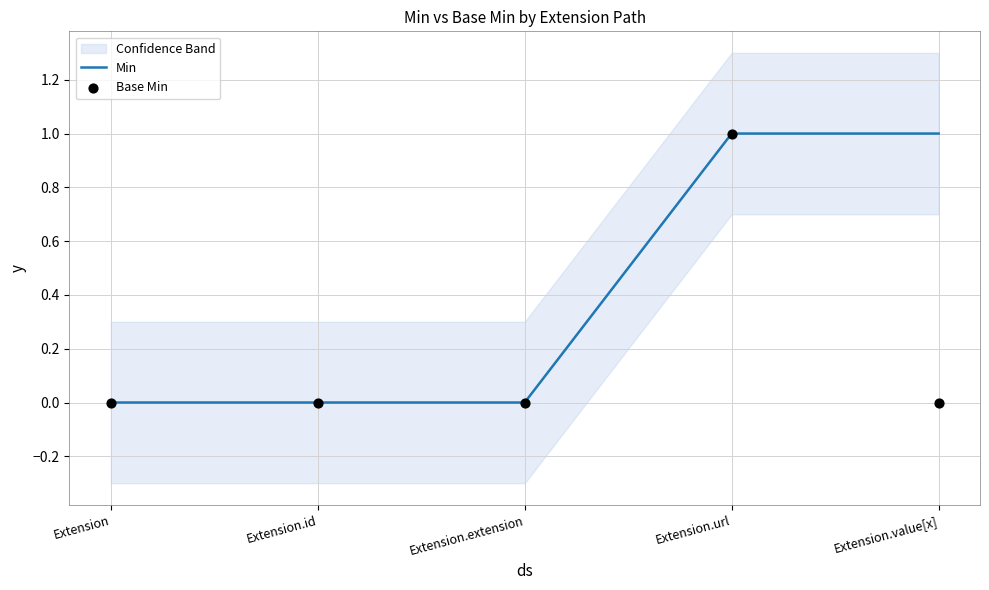

Which series contains the highest Y value?

Min